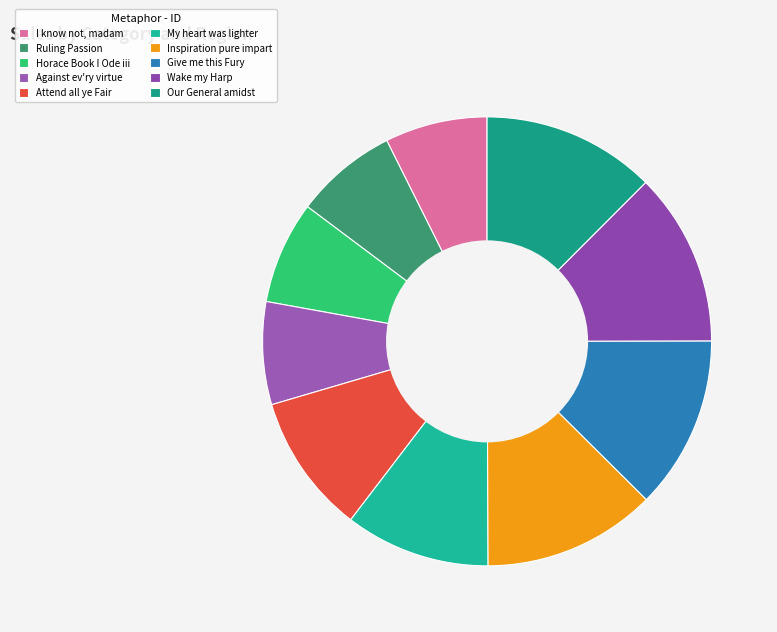

True or false: Ruling Passion accounts for 16% of the total.

False